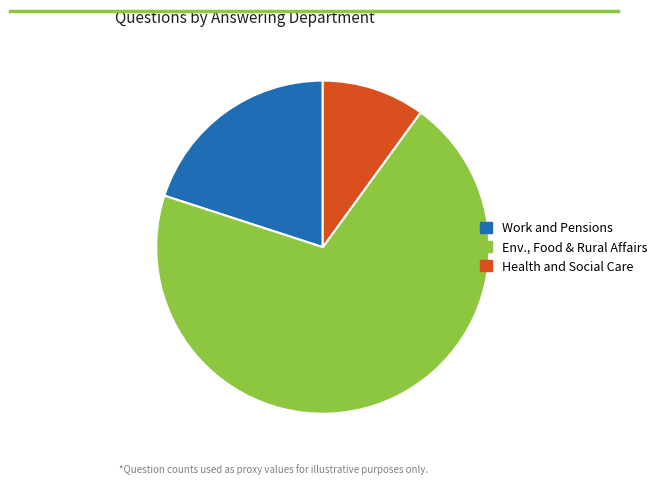

Is there any slice that represents more than half of the pie?

Yes